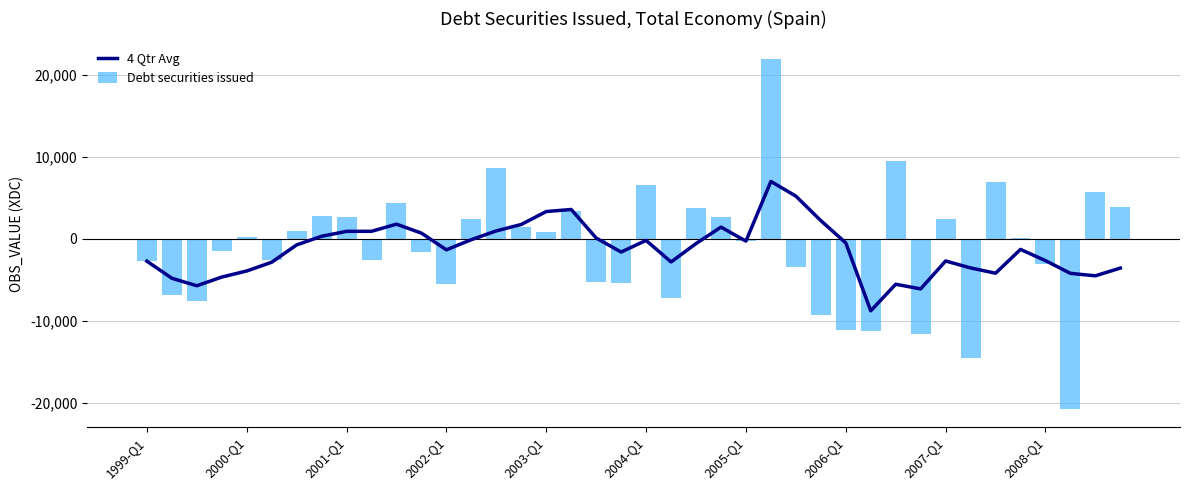

What is the sum of all Debt securities issued values?

-43911